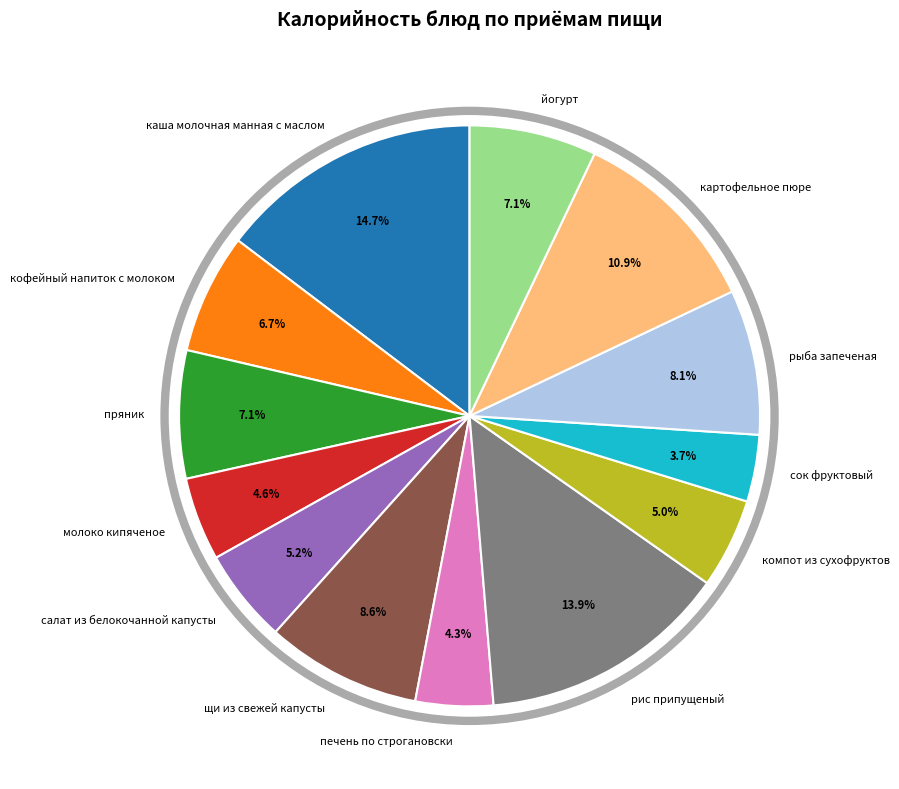

Which category has the biggest portion of the pie?

каша молочная манная с маслом